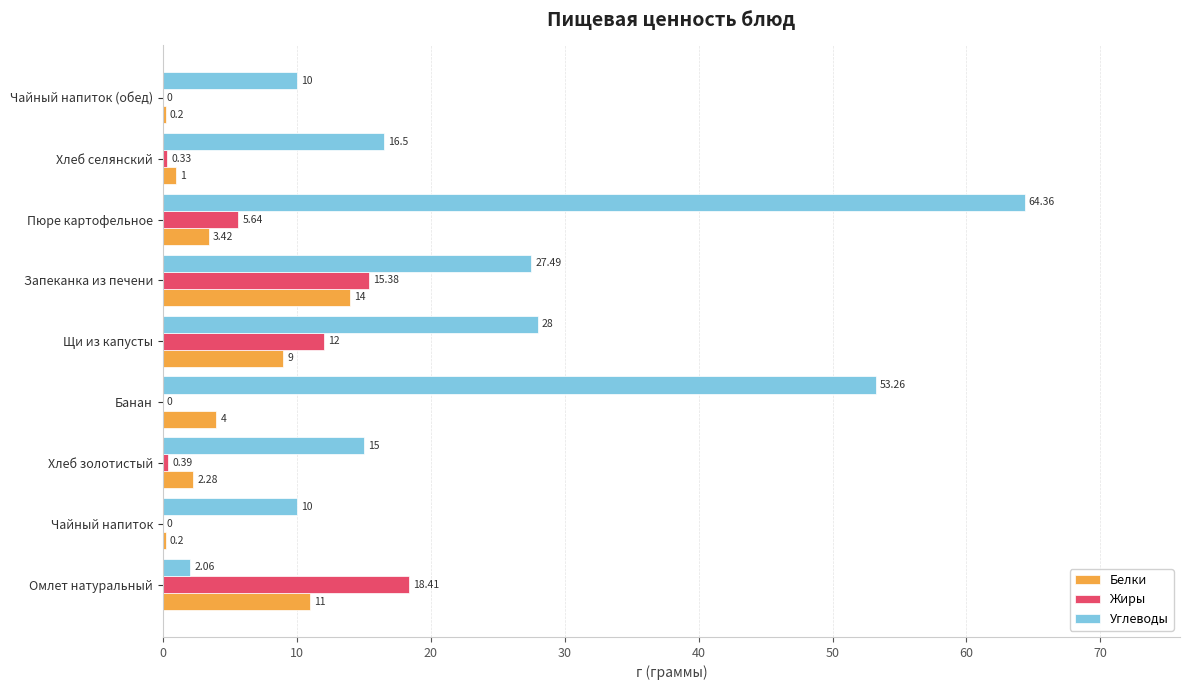

Is the value of Углеводы at Пюре картофельное greater than the value of Жиры at Хлеб золотистый?

Yes